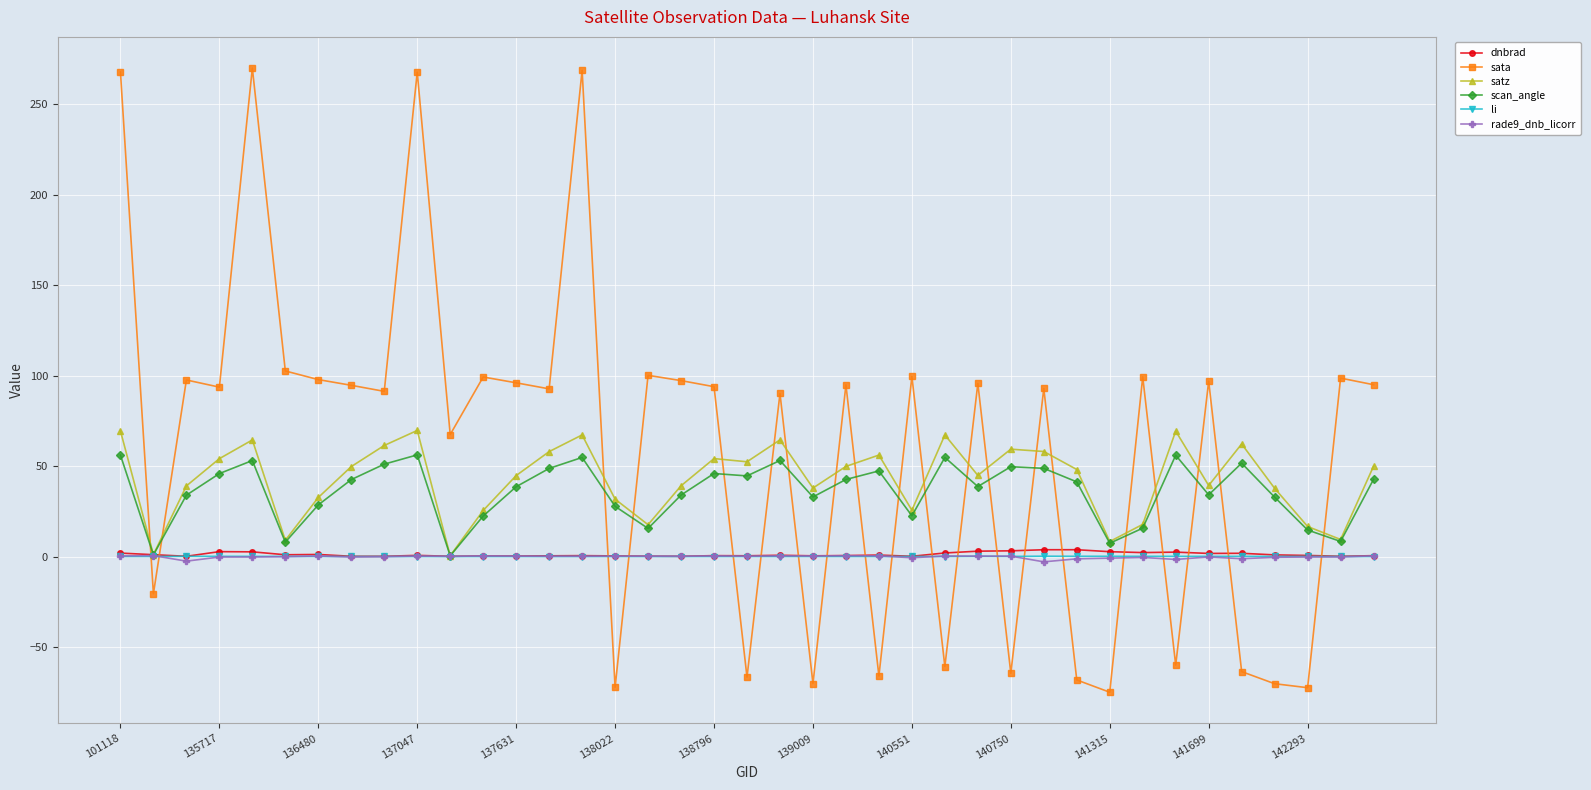

Which series has the largest total across all categories?

sata